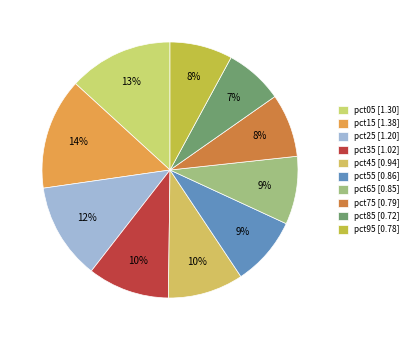

To the nearest percent, what portion does pct55 represent?

9%